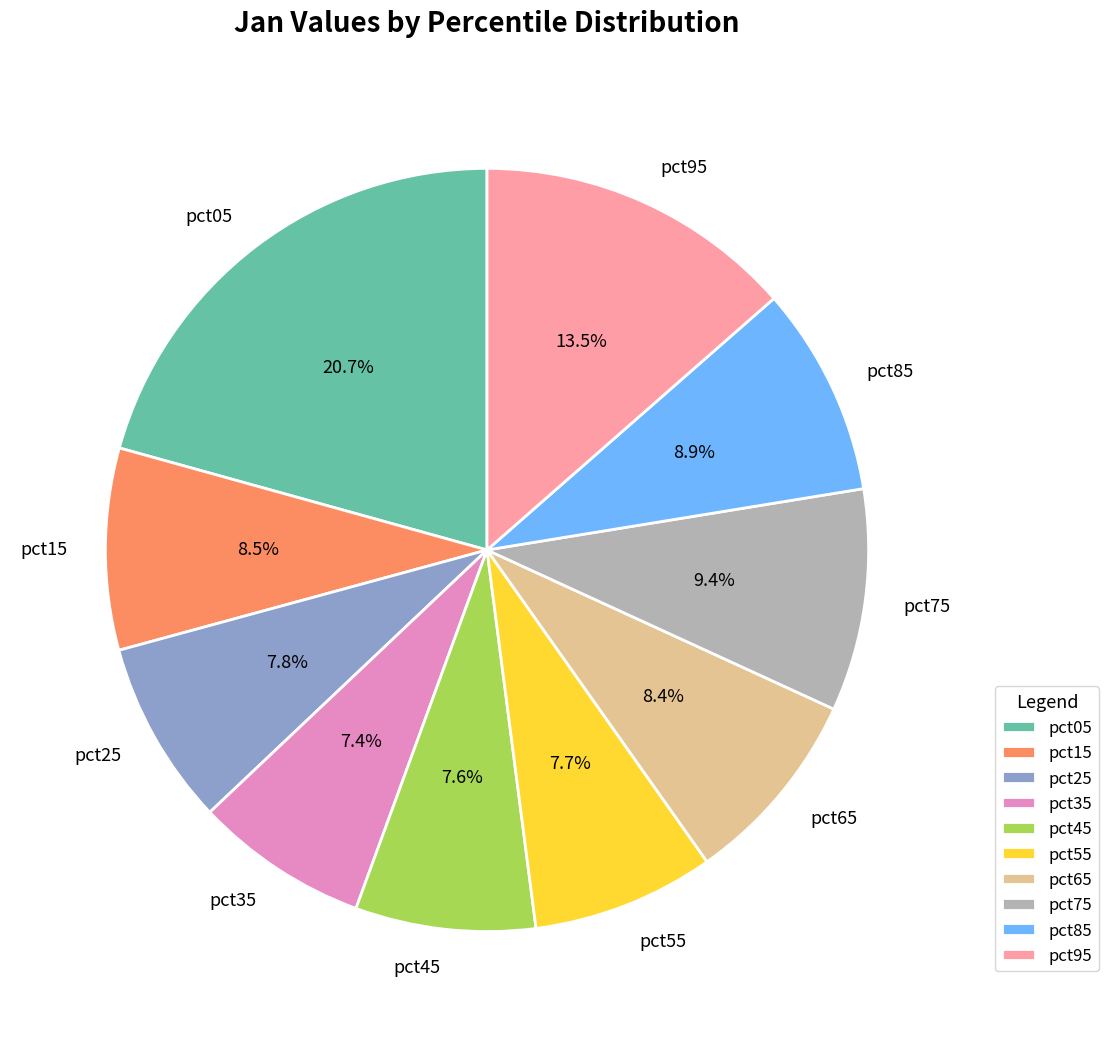

To the nearest percent, what is the difference between the pct75 and pct65 slice percentages?

1%